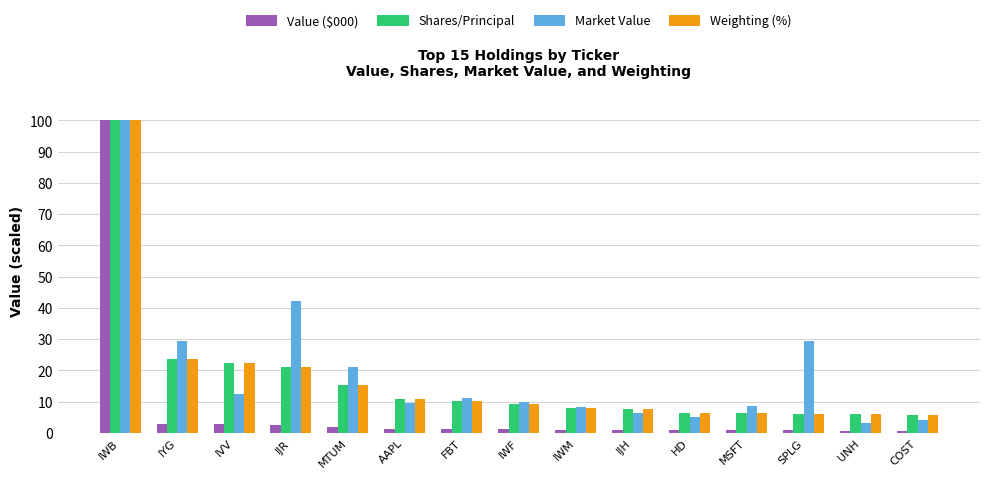

The Value ($000) series shows 2.8 at IVV. True or false?

True